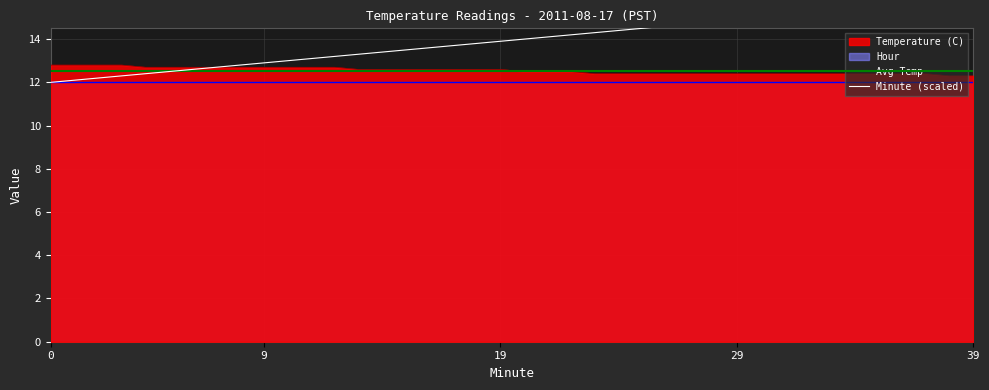

What is the total value across all series at 24?

26.8